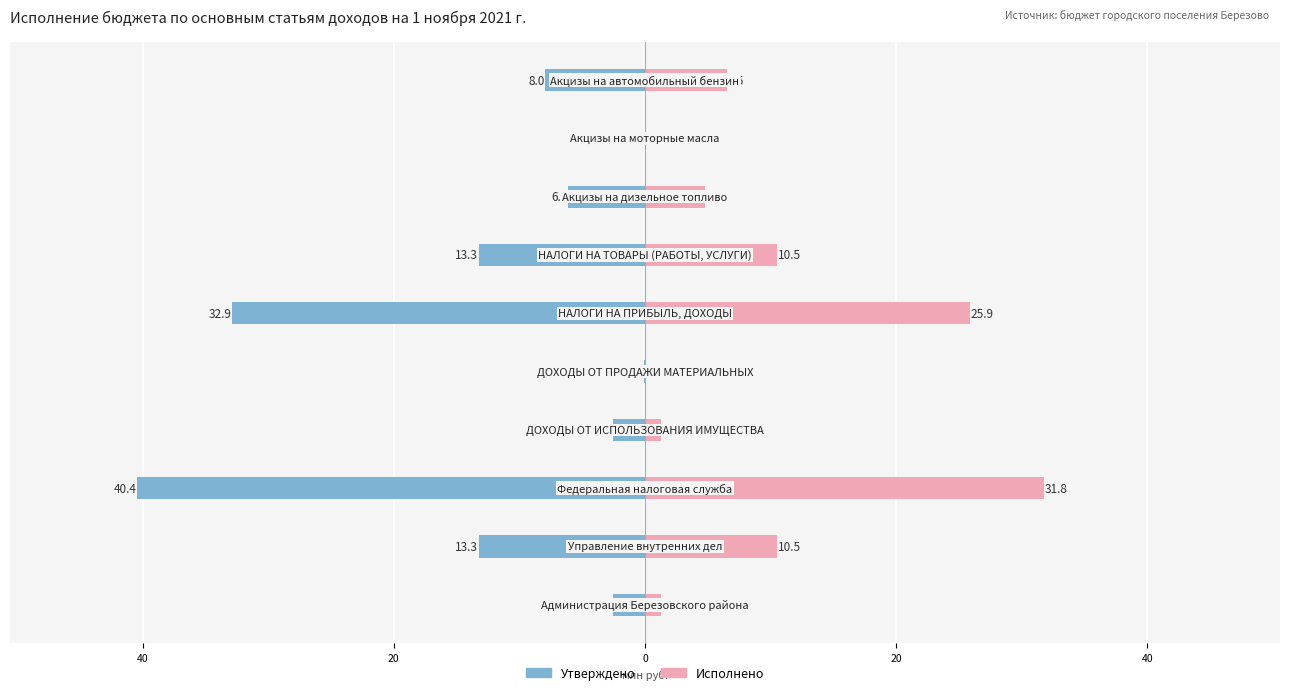

The Исполнено series shows 14.0 at 40. True or false?

False